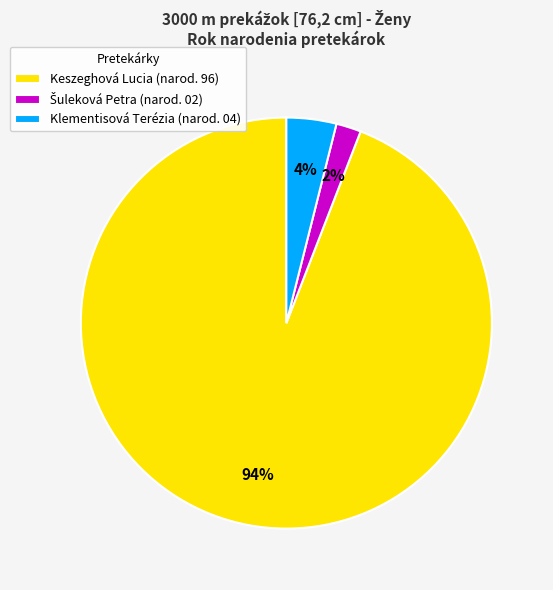

To the nearest percent, what is the difference between the largest and smallest slice percentages?

92%